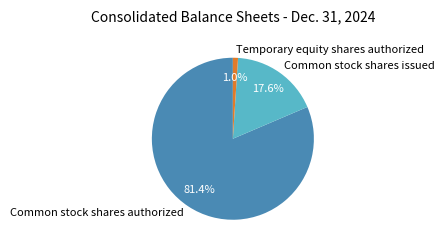

To the nearest percent, what is the combined percentage of Common stock shares issued and Common stock shares authorized?

99%